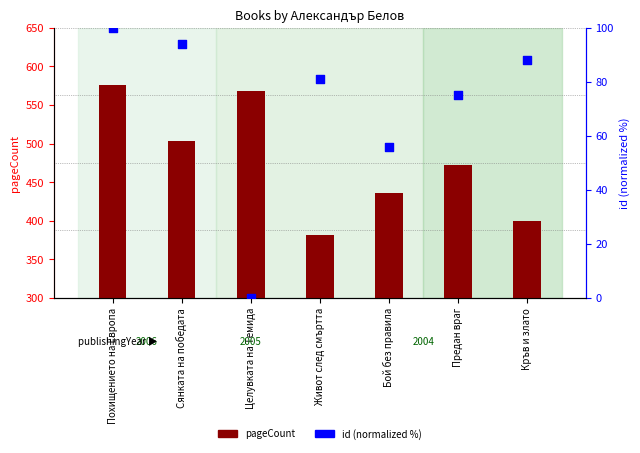

Which series has the largest total across all categories?

pageCount